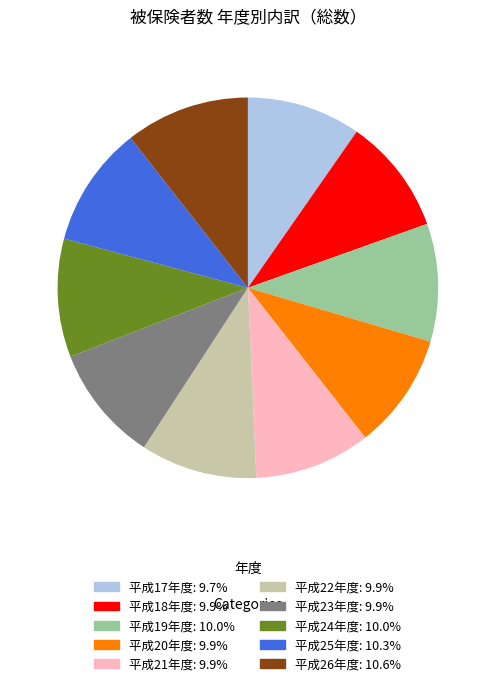

Is it true that 平成25年度 is 23% of the pie?

False